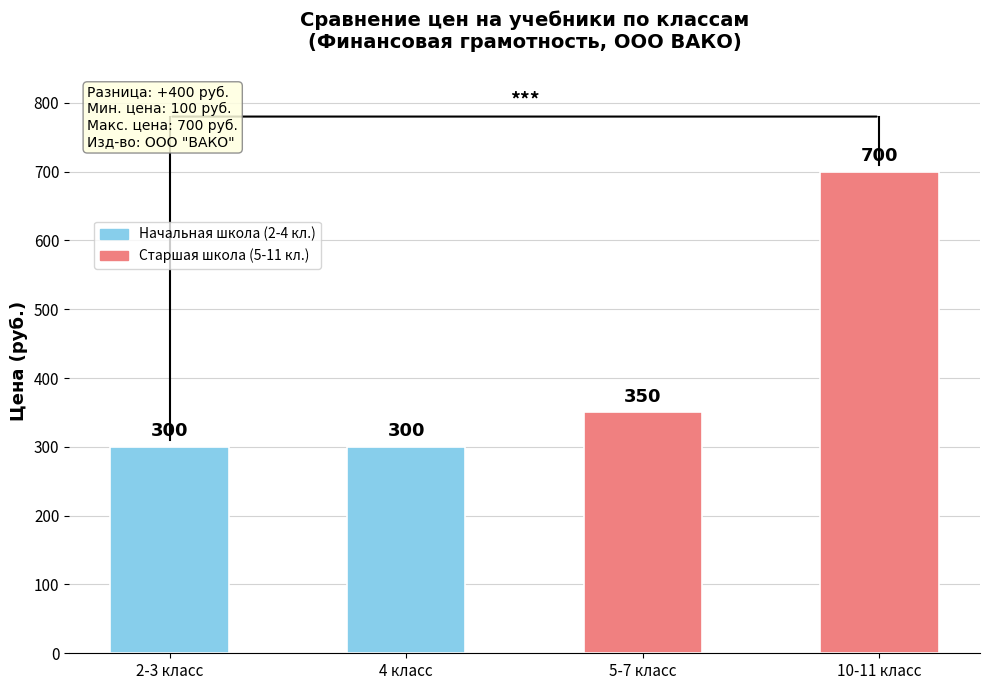

What value does the data have at 2-3 класс?

300